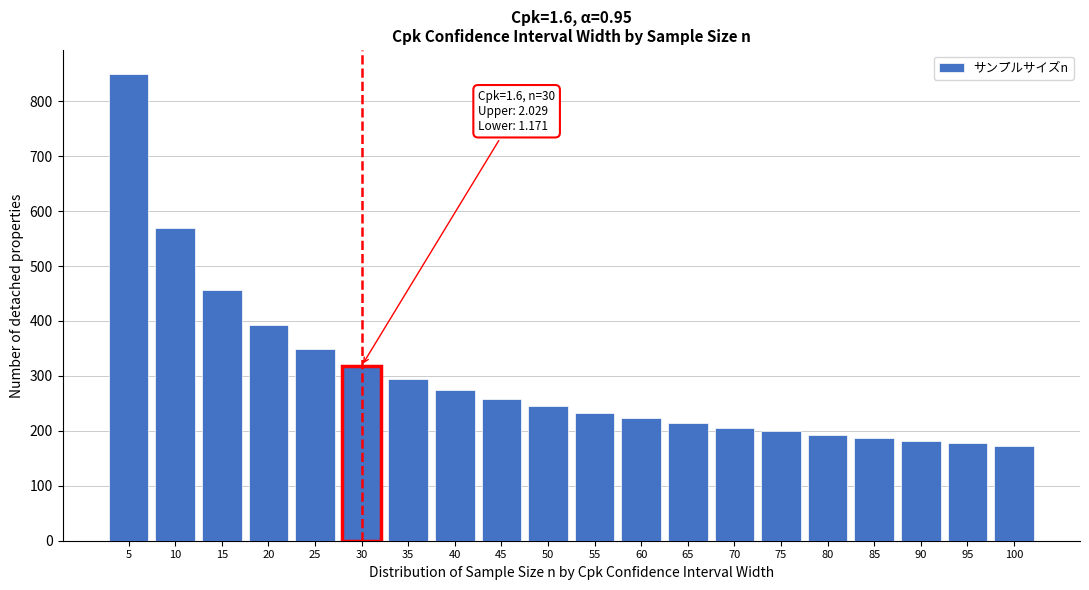

Reading right to left, what are all the values shown in this chart?

100=172	95=177	90=182	85=187	80=193	75=199	70=206	65=214	60=223	55=233	50=245	45=258	40=274	35=294	30=318	25=349	20=392	15=457	10=569	5=850